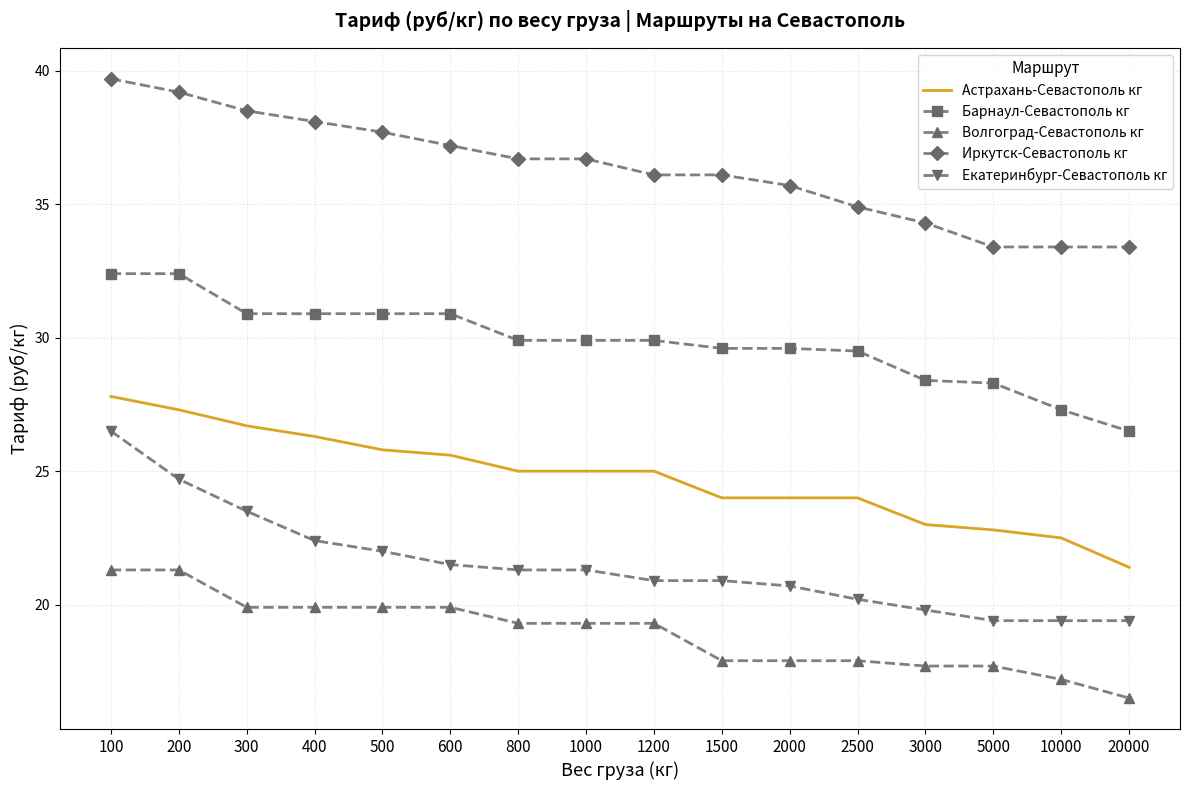

Which series has the largest total across all categories?

Иркутск-Севастополь кг